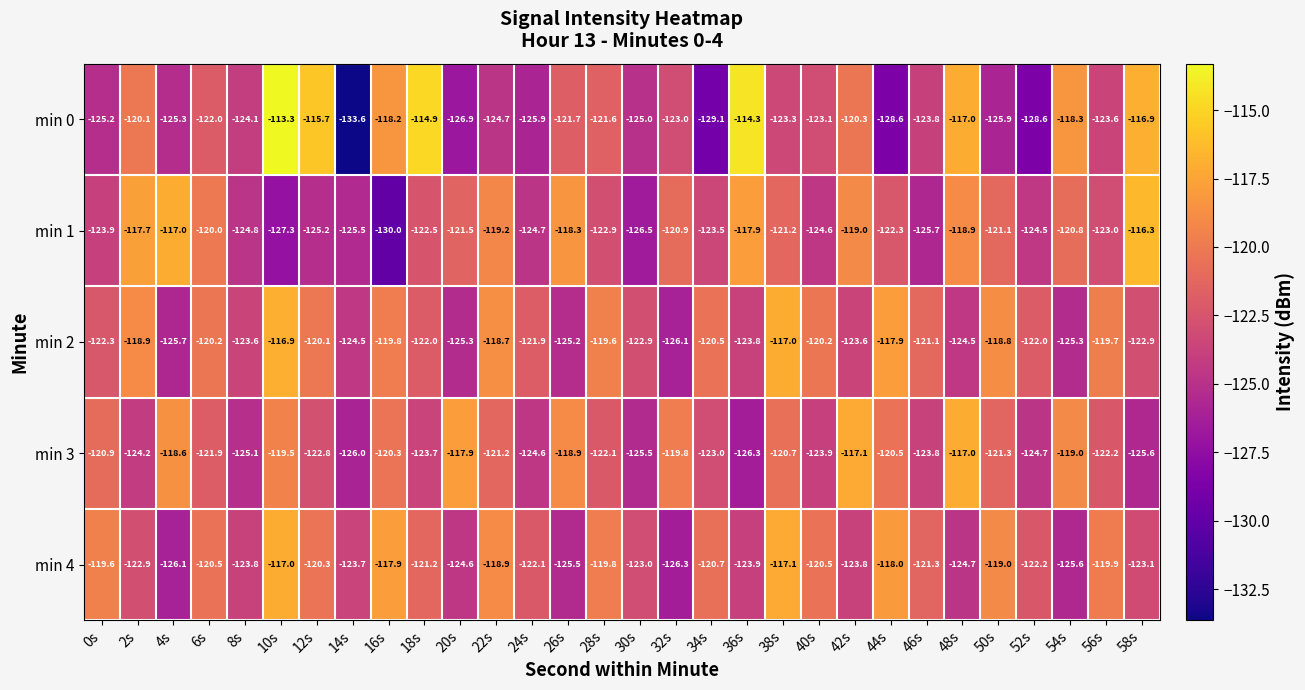

True or false: min 3 has a value of -117.9 at 20s.

True